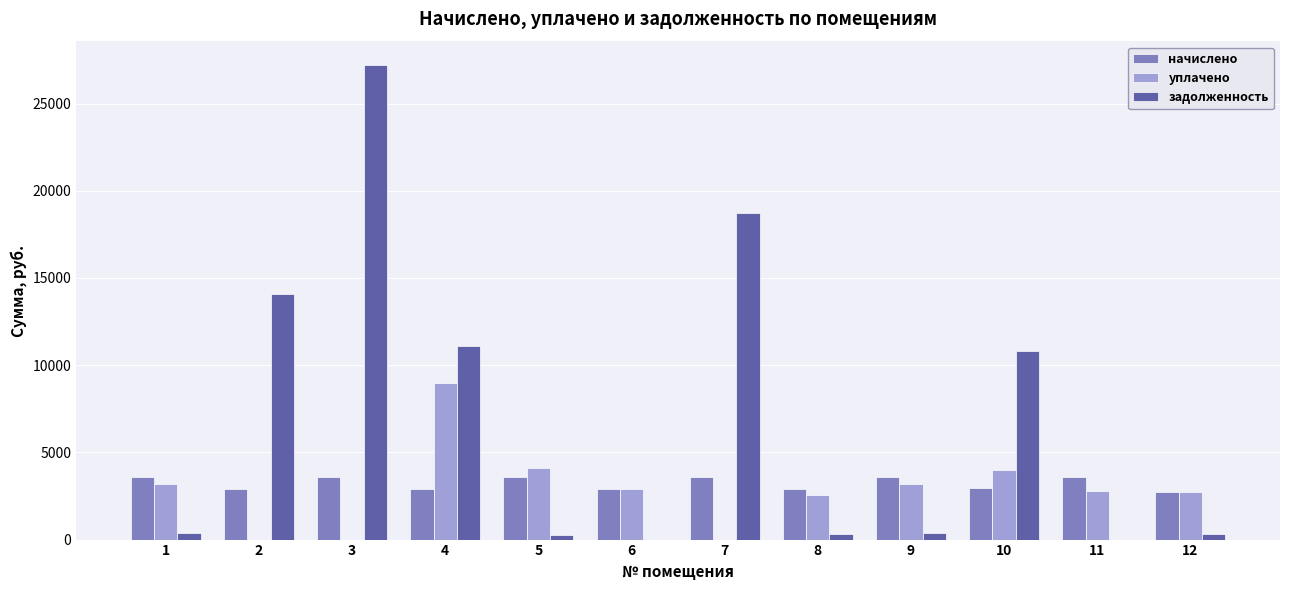

How many groups of bars are there?

12